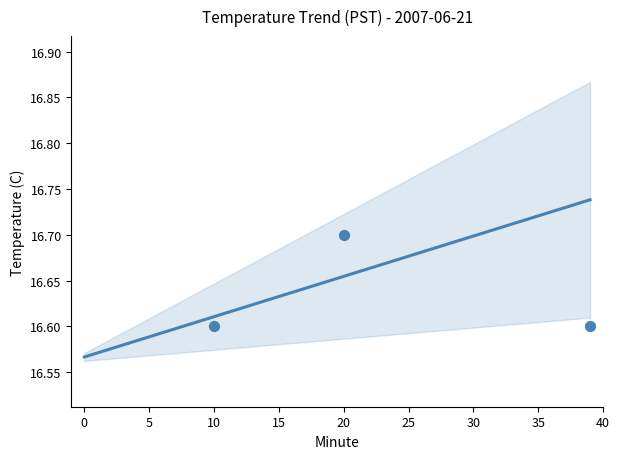

Which has a higher value, 18 or 24?

24